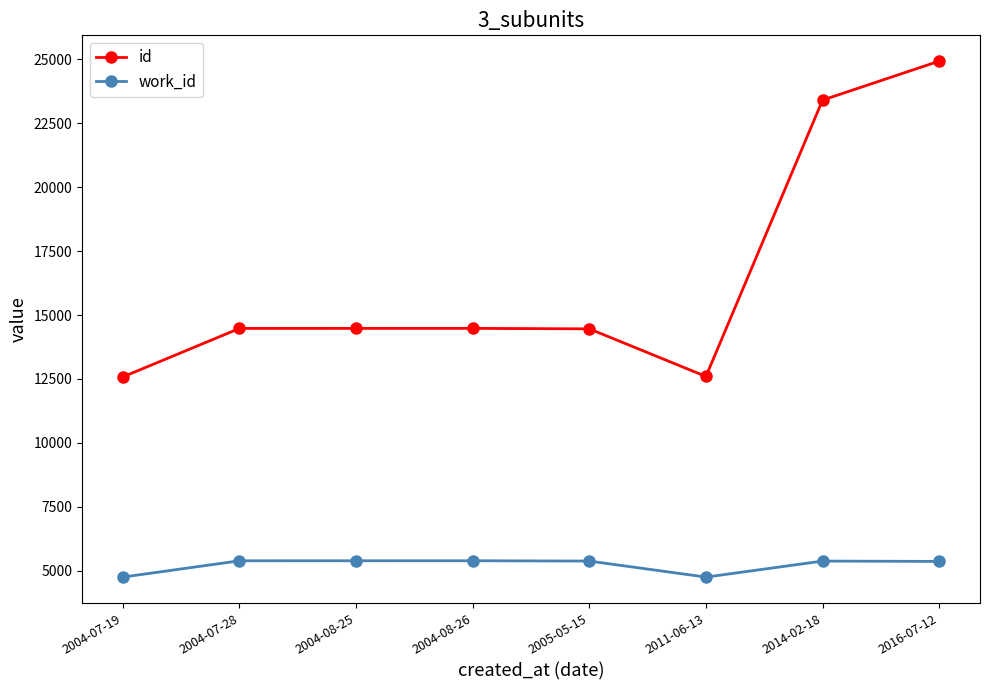

What is the difference between the highest and lowest values at 2014-02-18?

18026